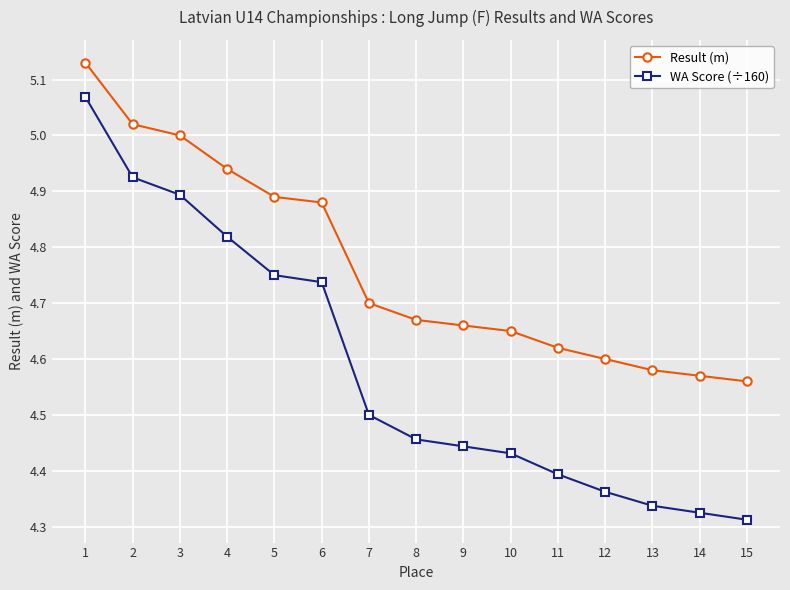

Which series has the largest range (max minus min)?

WA Score (÷160)